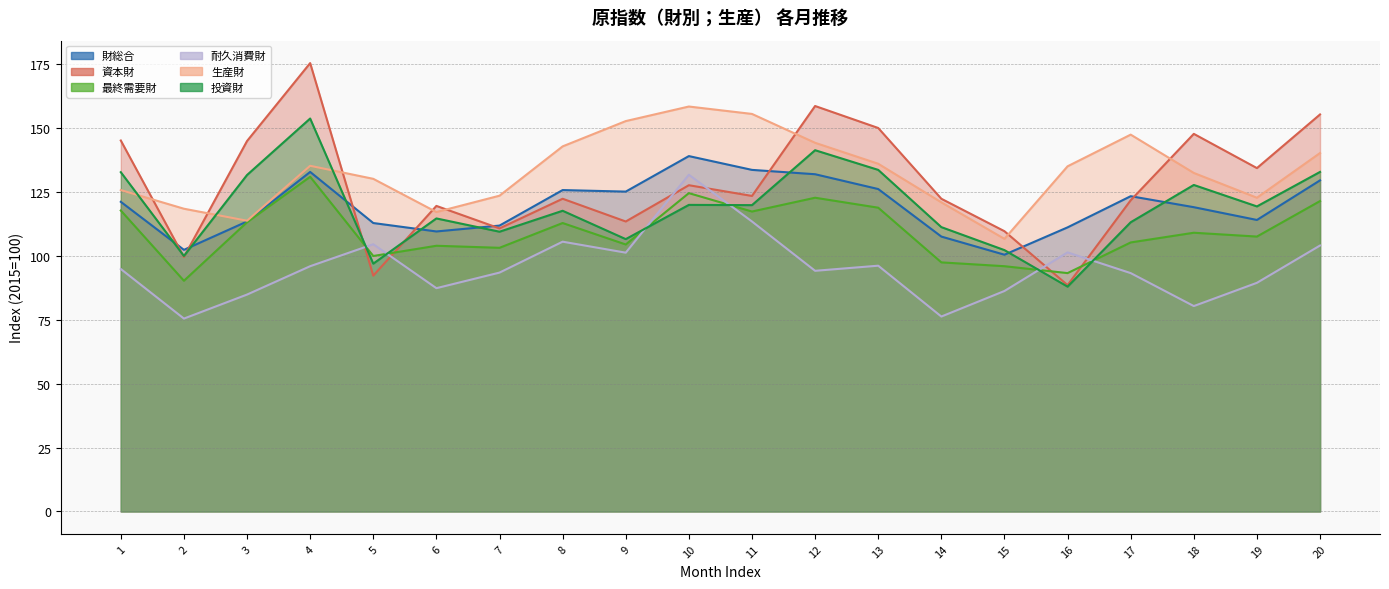

Reading right to left, list all the values displayed in this chart.

財総合: 129.6	114.1	119.1	123.4	111.2	100.5	107.6	126.2	132.0	133.7	139.1	125.2	125.8	111.9	109.6	112.9	132.9	113.5	102.4	121.2
資本財: 155.4	134.4	147.8	121.8	88.6	109.7	122.4	150.1	158.7	123.5	127.7	113.5	122.4	110.8	119.6	92.3	175.5	145.0	99.6	145.2
最終需要財: 121.5	107.6	109.1	105.3	93.3	96.0	97.5	118.9	122.8	117.4	124.6	104.5	112.9	103.2	104.0	100.0	131.0	113.2	90.3	117.8
耐久消費財: 104.1	89.5	80.4	93.3	101.4	86.3	76.3	96.2	94.2	113.5	131.8	101.3	105.6	93.5	87.4	104.6	96.0	84.9	75.5	94.9
生産財: 140.3	122.8	132.5	147.5	135.1	106.7	121.0	136.1	144.3	155.6	158.5	152.8	142.9	123.6	117.2	130.2	135.3	113.8	118.5	125.8
投資財: 132.9	119.4	127.8	113.2	88.0	102.3	111.3	133.7	141.4	119.9	120.0	106.6	117.7	109.5	114.7	97.0	153.8	131.7	100.0	132.8